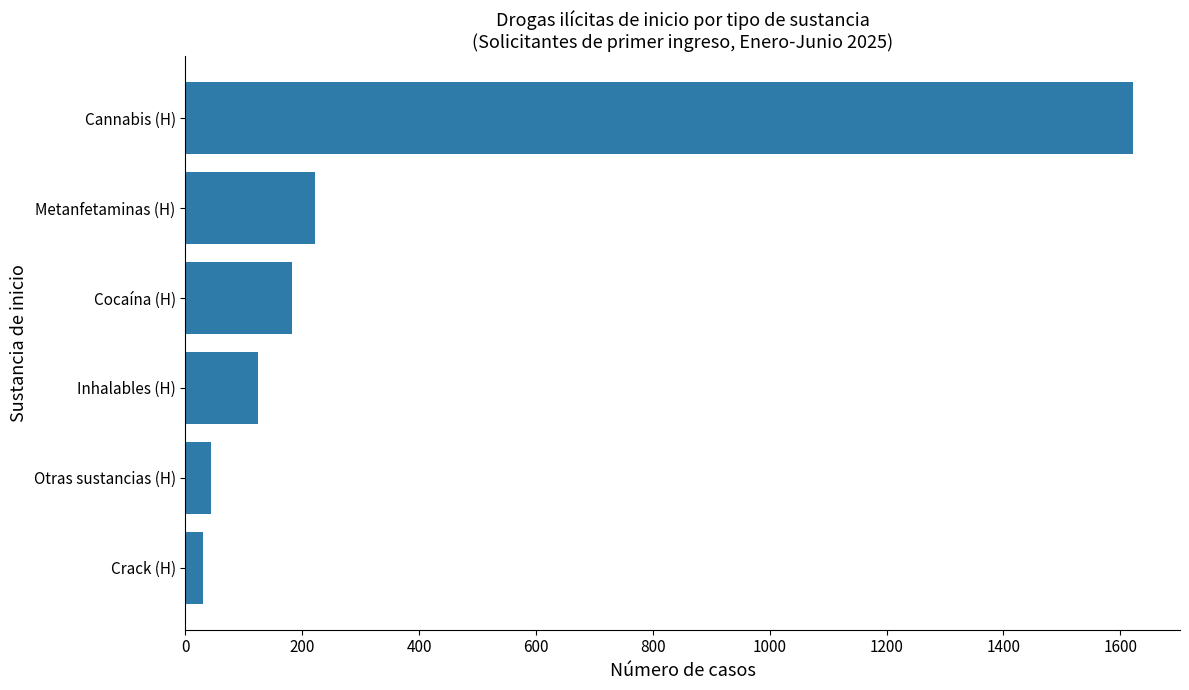

What is the value of the 4th bar from the top?

124